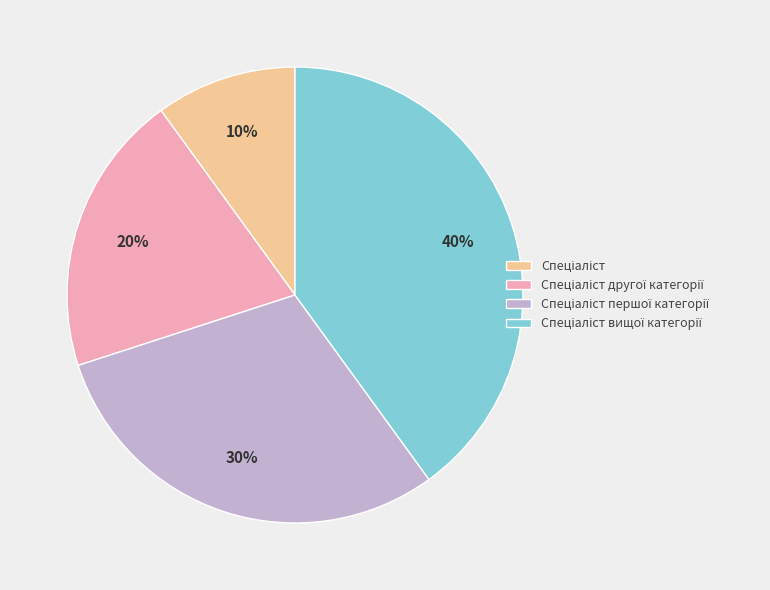

Does any single category account for the majority?

No